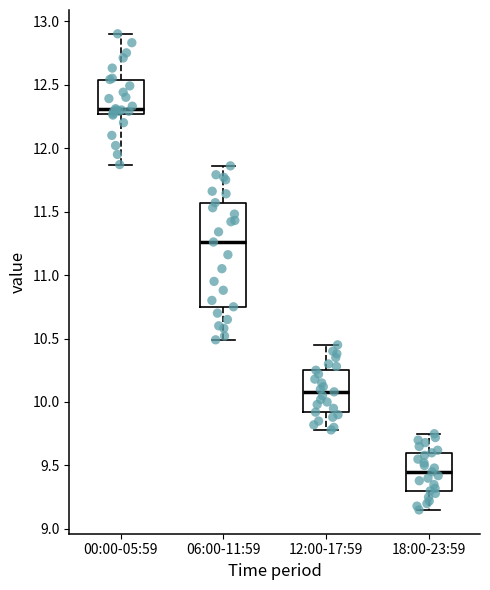

Reading left to right, read every box against the y-axis: the position of its median line, the range the box covers, and the ends of its whiskers. The values are not printed on the chart, so give them approximately, as read against the axis.

00:00-05:59: median 12.30, box 12.25 to 12.55, whiskers 11.85 to 12.90
06:00-11:59: median 11.25, box 10.75 to 11.55, whiskers 10.50 to 11.85
12:00-17:59: median 10.10, box 9.90 to 10.25, whiskers 9.80 to 10.45
18:00-23:59: median 9.45, box 9.30 to 9.60, whiskers 9.15 to 9.75